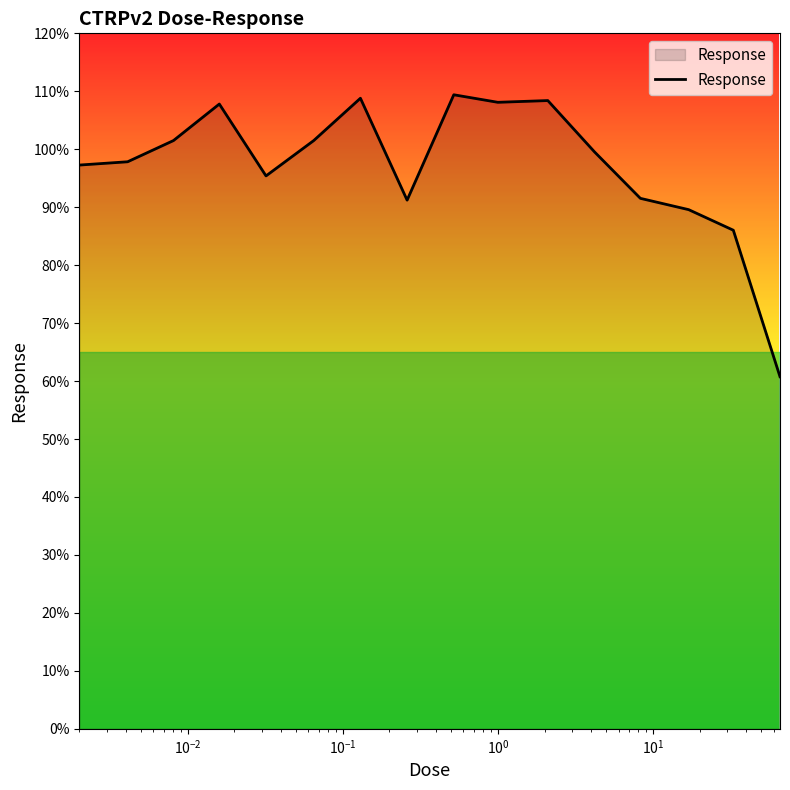

What is the minimum value shown in the chart?

60.8